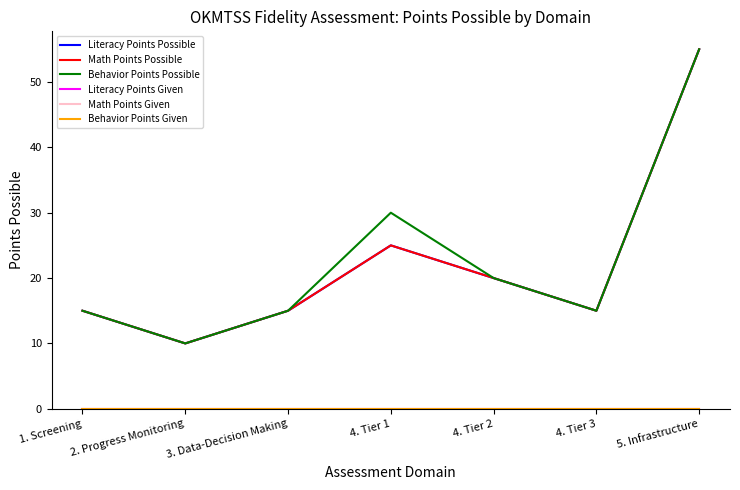

Is this an area chart (filled region under the line)?

No